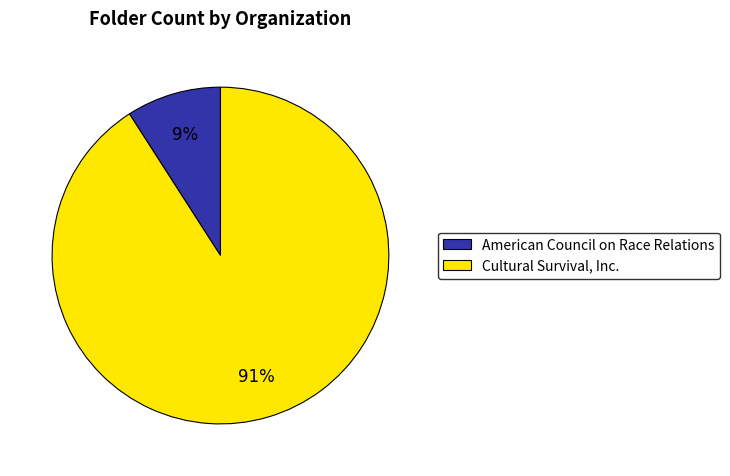

Which slice is the largest?

Cultural Survival, Inc.